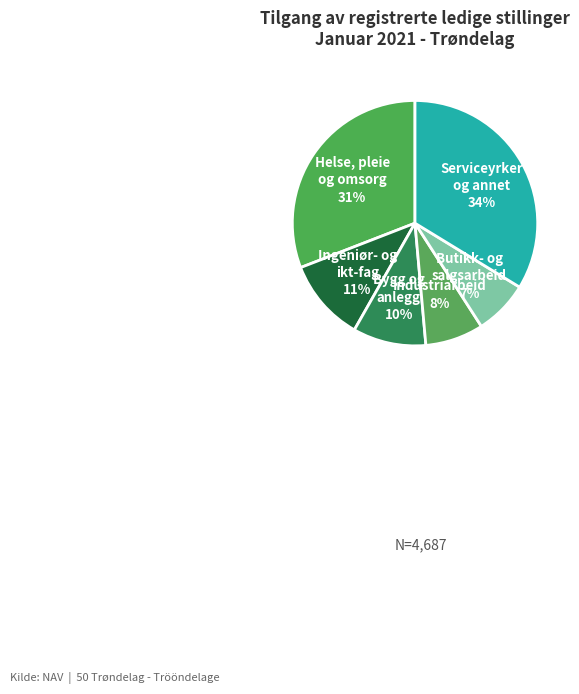

How many segments does this pie chart have?

6